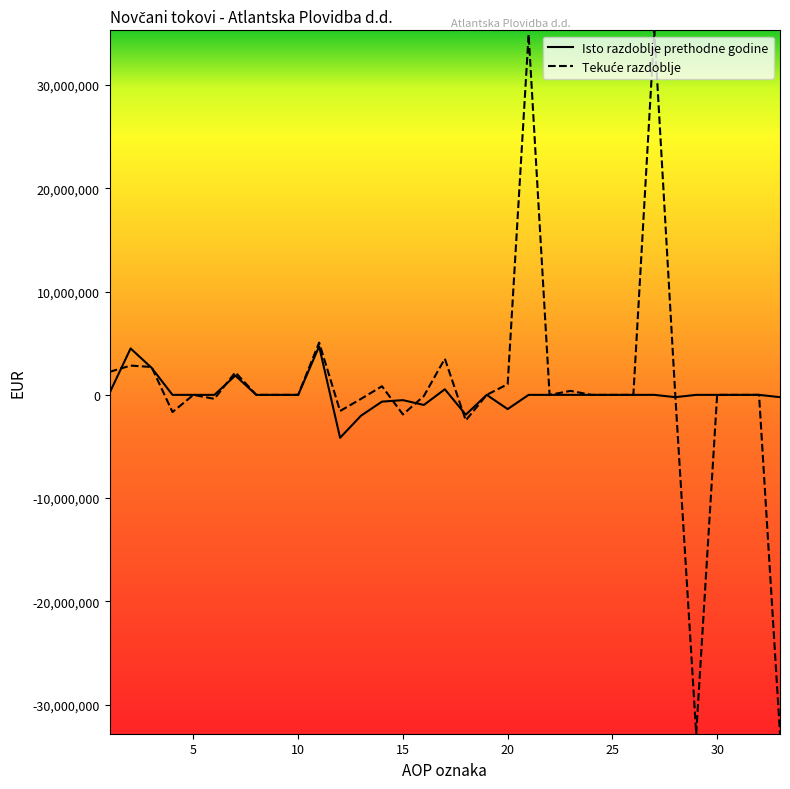

What is the maximum value for Isto razdoblje prethodne godine?

4697577